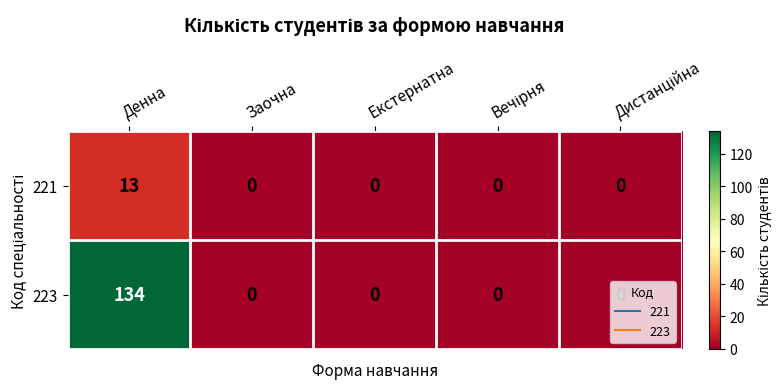

At how many categories does at least one series exceed 74?

1